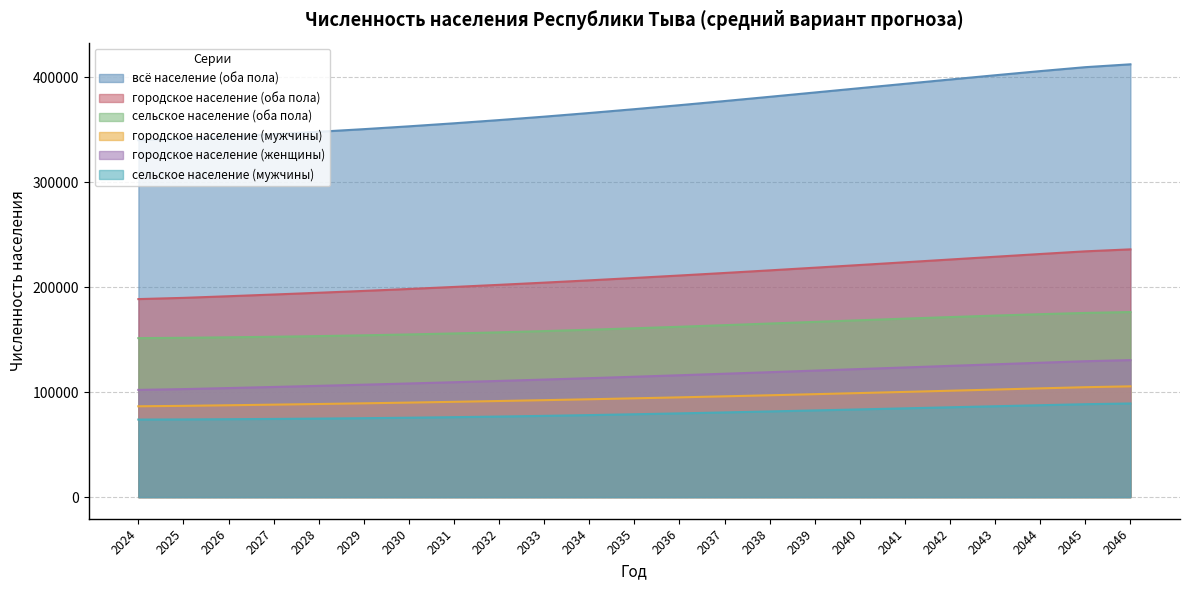

Which series has the largest total across all categories?

всё население (оба пола)